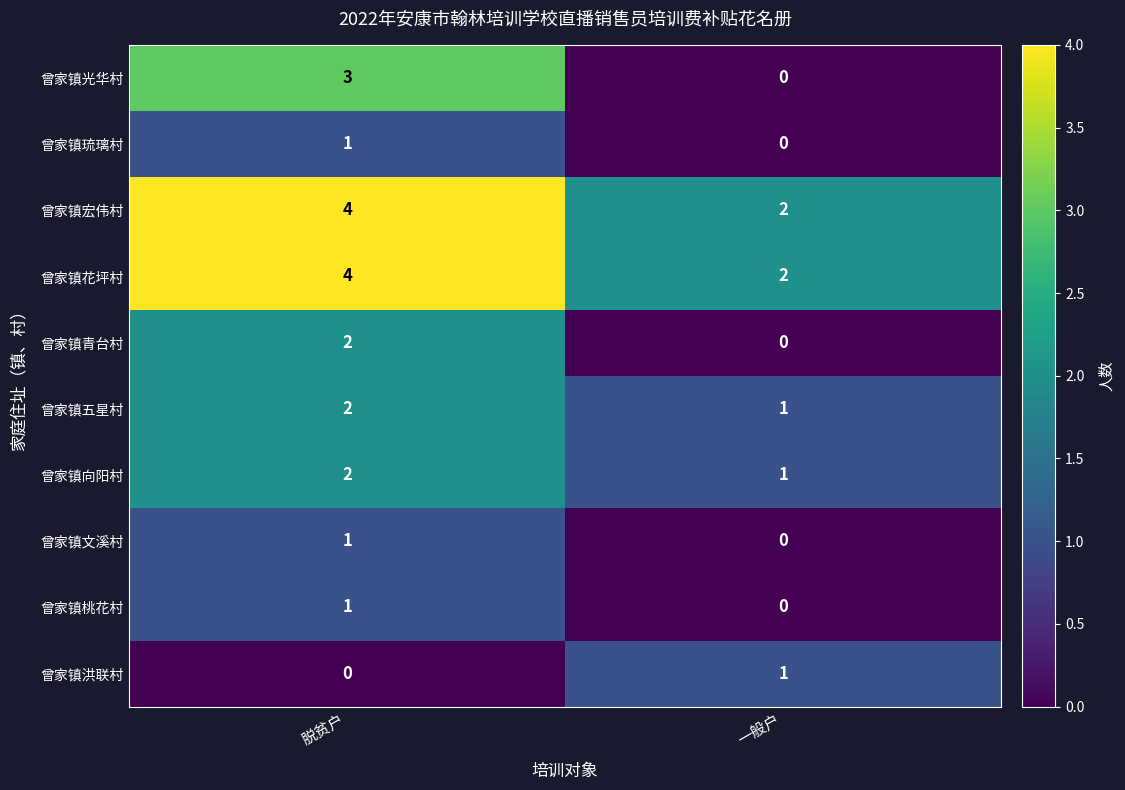

Read the 曾家镇花坪村 value at 脱贫户.

4